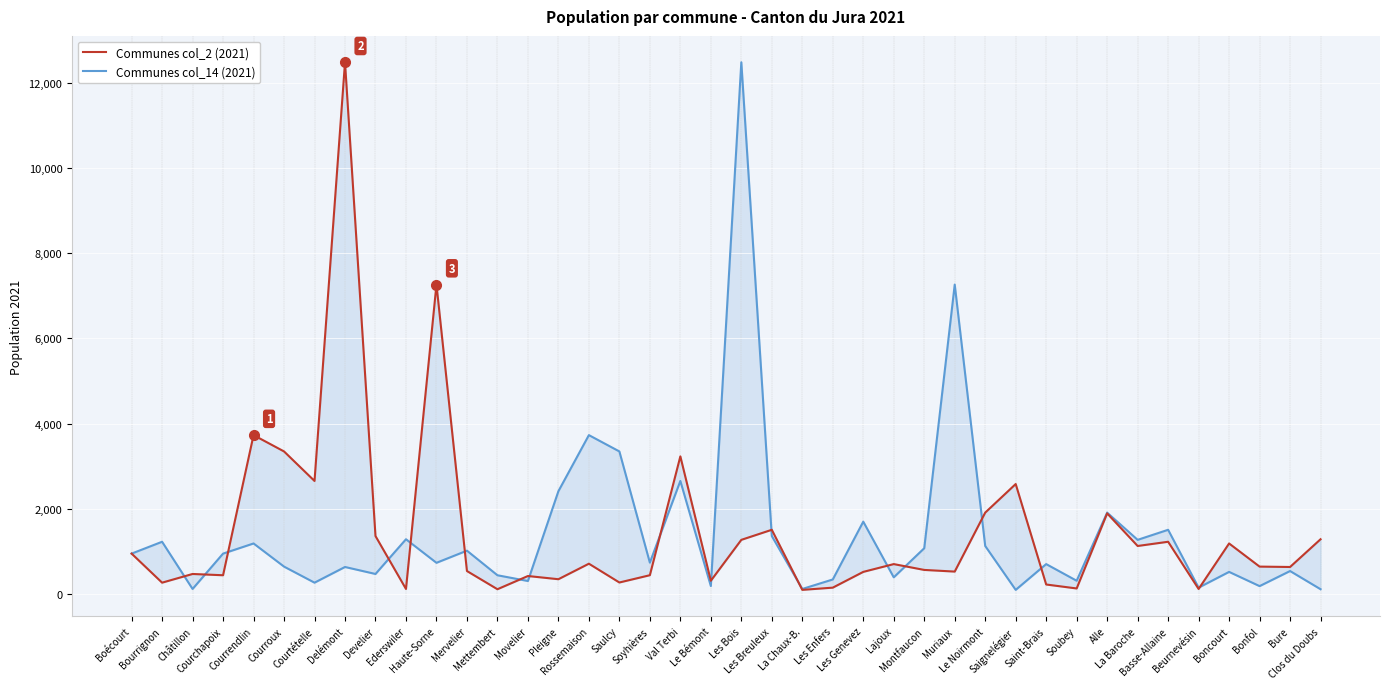

Where is the first local maximum for Communes col_14 (2021)?

Bourrignon